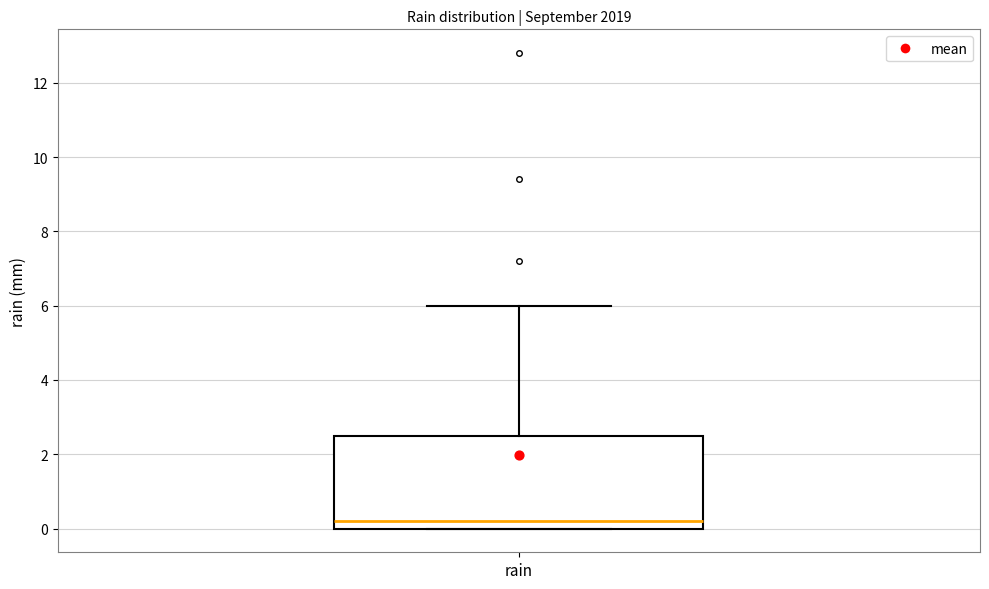

Where is the upper edge of the box for rain on the y-axis? The values are not printed on the chart, so give them approximately, as read against the axis.

2.6